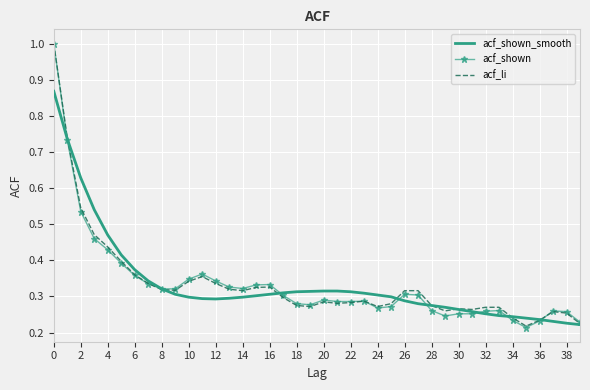

What are all the series names shown in the legend?

acf_shown_smooth, acf_shown, acf_li